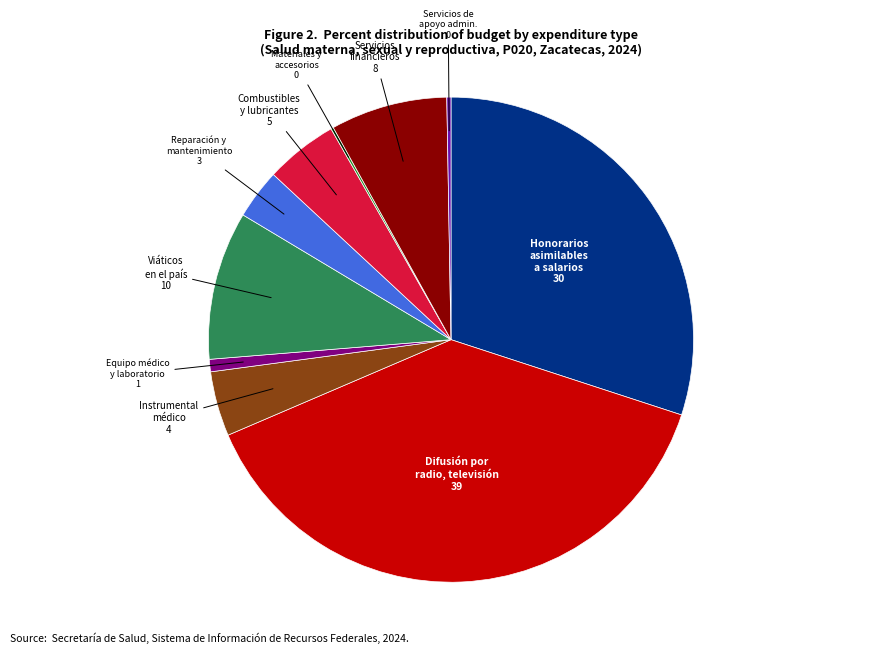

Does any single category account for the majority?

No